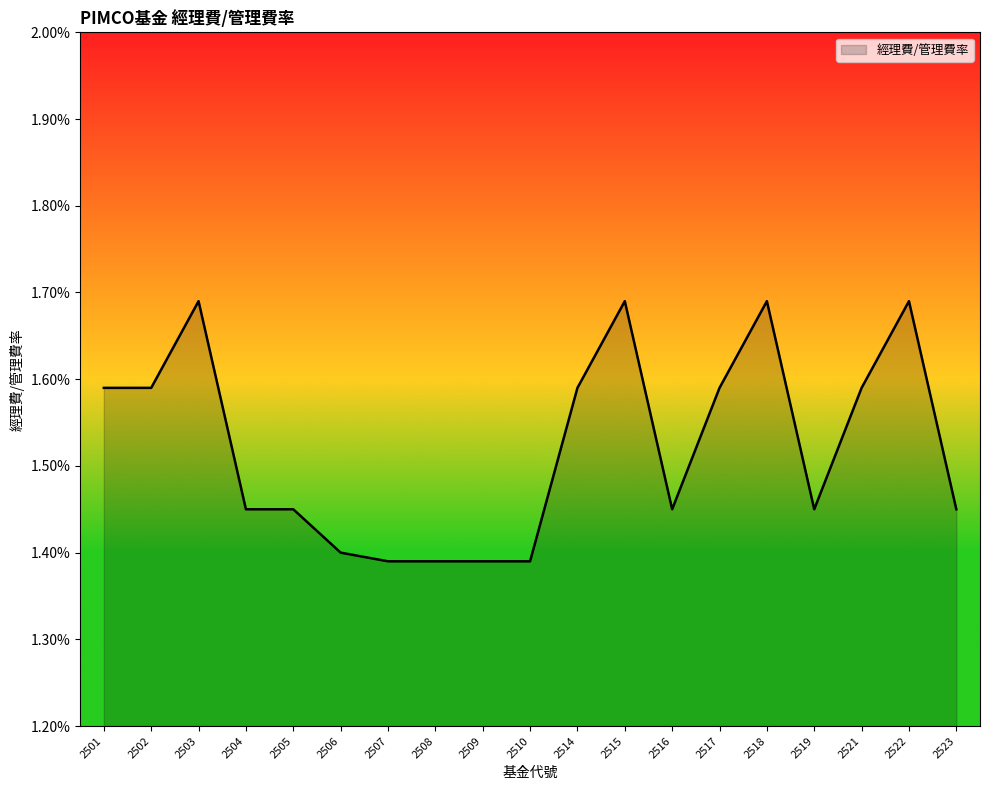

Does the chart have visible grid lines?

No